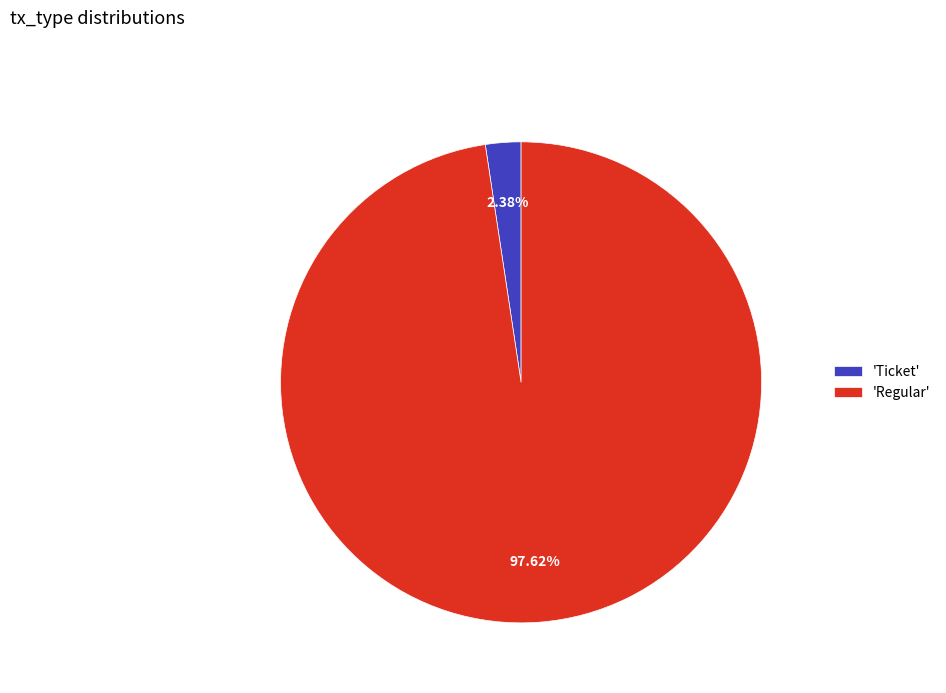

Which has a higher value, 'Regular' or 'Ticket'?

'Regular'